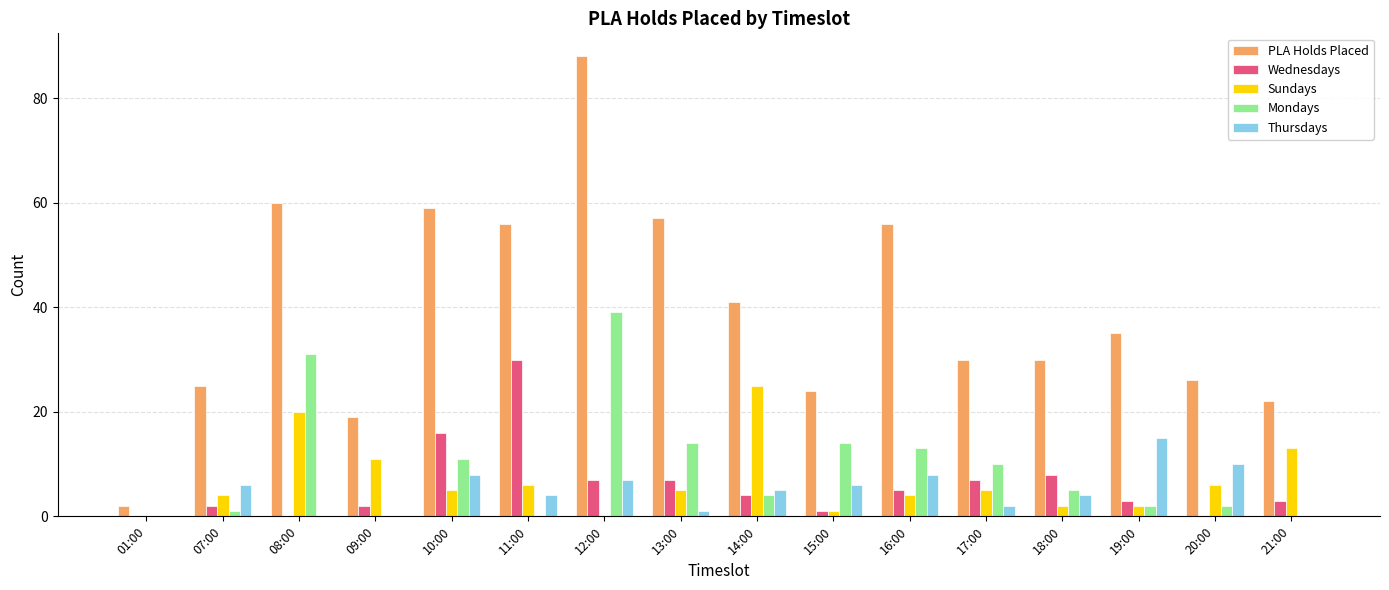

Reading left to right, list all the values displayed in this chart.

PLA Holds Placed: 01:00=2	07:00=25	08:00=60	09:00=19	10:00=59	11:00=56	12:00=88	13:00=57	14:00=41	15:00=24	16:00=56	17:00=30	18:00=30	19:00=35	20:00=26	21:00=22
Wednesdays: 01:00=0	07:00=2	08:00=0	09:00=2	10:00=16	11:00=30	12:00=7	13:00=7	14:00=4	15:00=1	16:00=5	17:00=7	18:00=8	19:00=3	20:00=0	21:00=3
Sundays: 01:00=0	07:00=4	08:00=20	09:00=11	10:00=5	11:00=6	12:00=0	13:00=5	14:00=25	15:00=1	16:00=4	17:00=5	18:00=2	19:00=2	20:00=6	21:00=13
Mondays: 01:00=0	07:00=1	08:00=31	09:00=0	10:00=11	11:00=0	12:00=39	13:00=14	14:00=4	15:00=14	16:00=13	17:00=10	18:00=5	19:00=2	20:00=2	21:00=0
Thursdays: 01:00=0	07:00=6	08:00=0	09:00=0	10:00=8	11:00=4	12:00=7	13:00=1	14:00=5	15:00=6	16:00=8	17:00=2	18:00=4	19:00=15	20:00=10	21:00=0